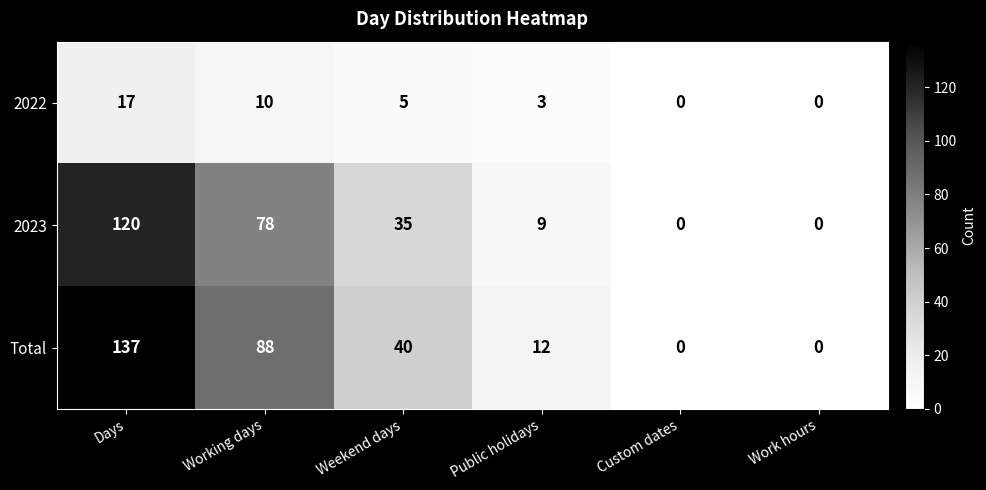

What value does the 2022 series have at Days, to the nearest 10?

20